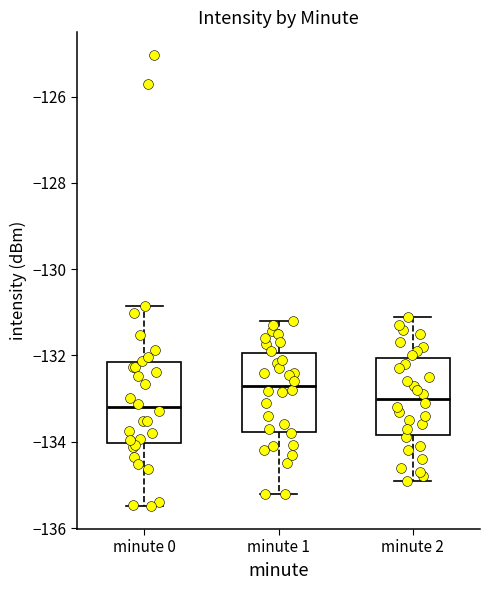

Which box's median line is the highest?

minute 1